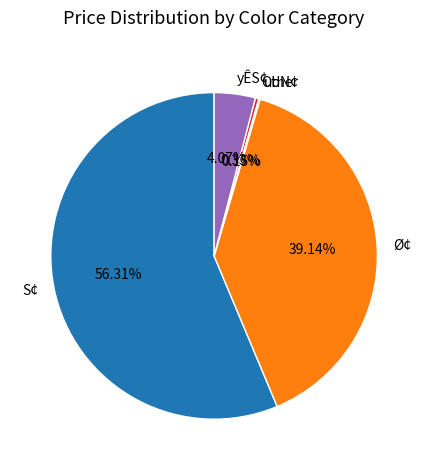

What is the ratio of the value at Ø¢ to the value at S¢?

0.7